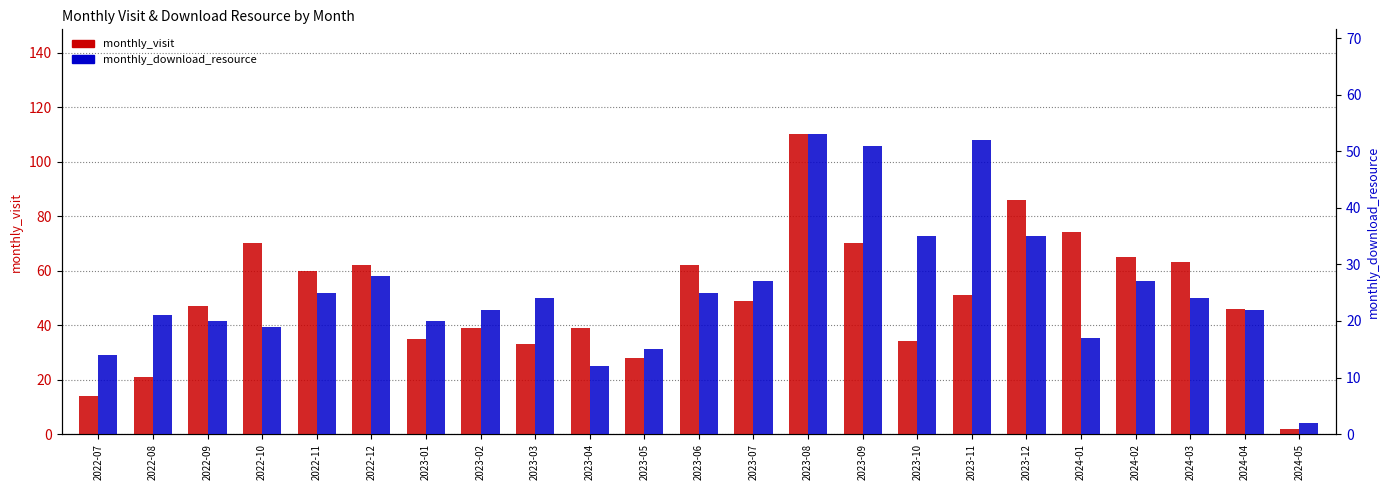

Which has a higher value, 2023-01 or 2022-10?

2022-10